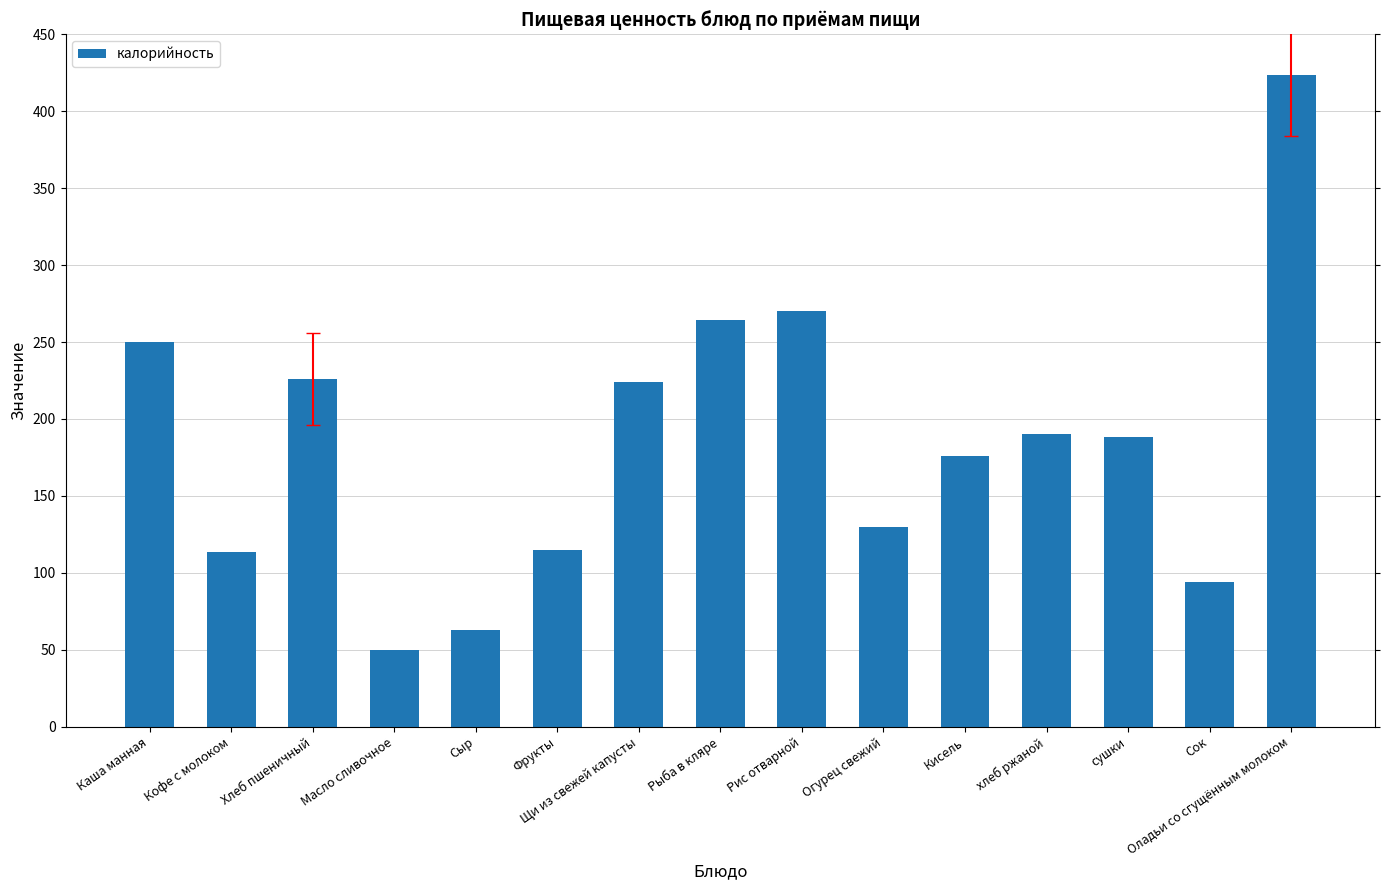

True or false: the data shows 113.3 at Кофе с молоком.

True